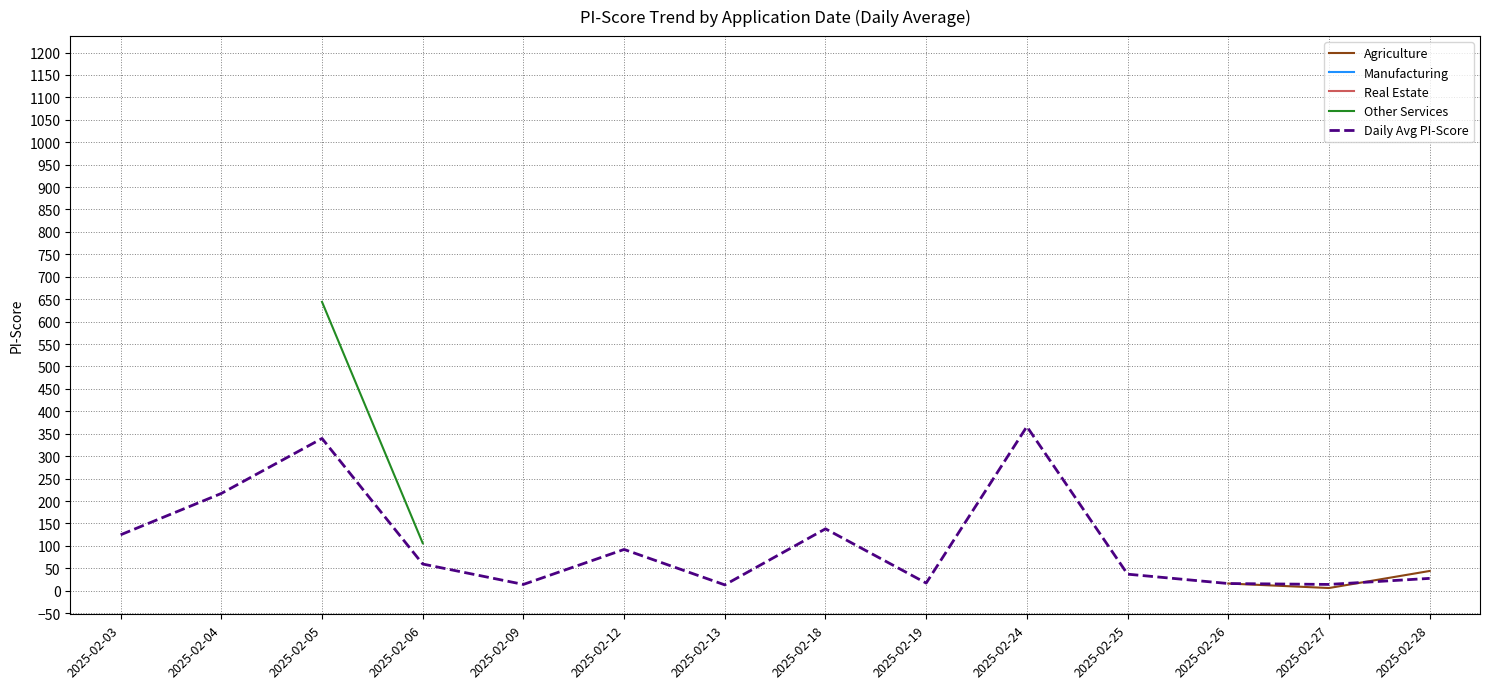

Where is the first local minimum for Agriculture?

2025-02-27